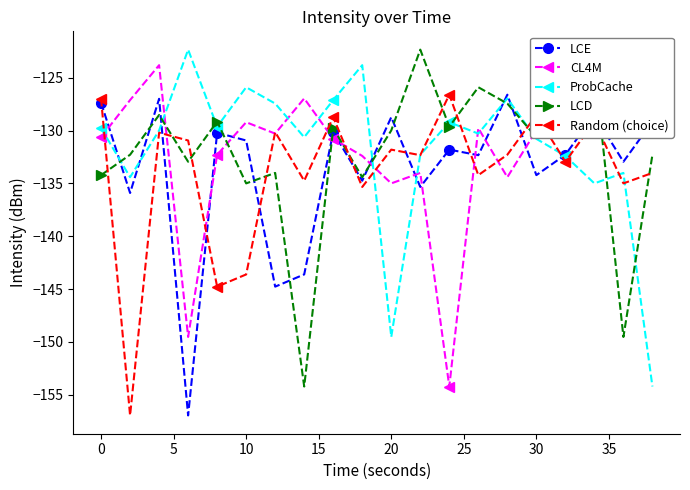

The LCE series shows -200.8 at 0. True or false?

False